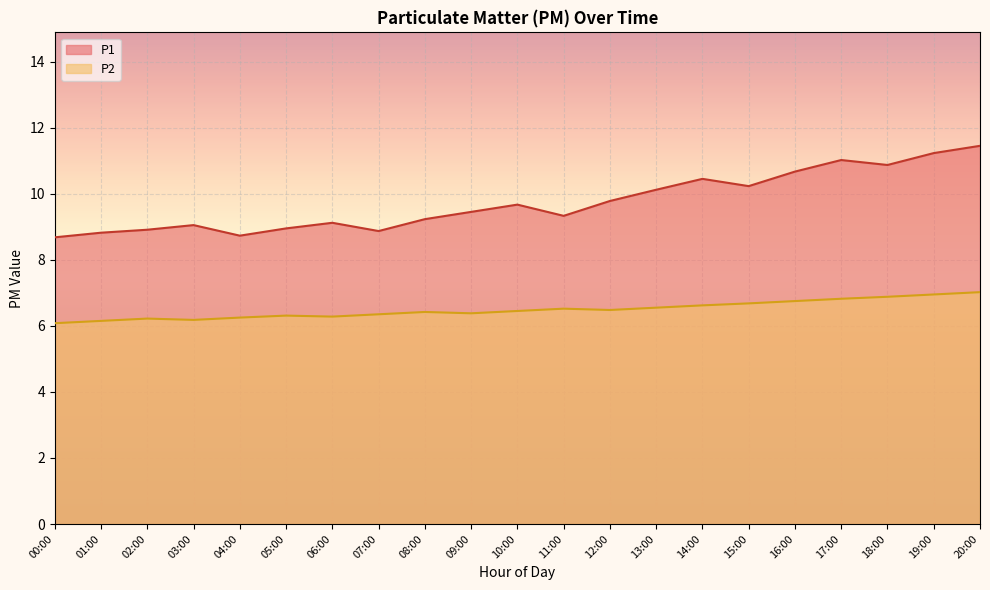

True or false: P2 and P1 intersect in this chart.

False